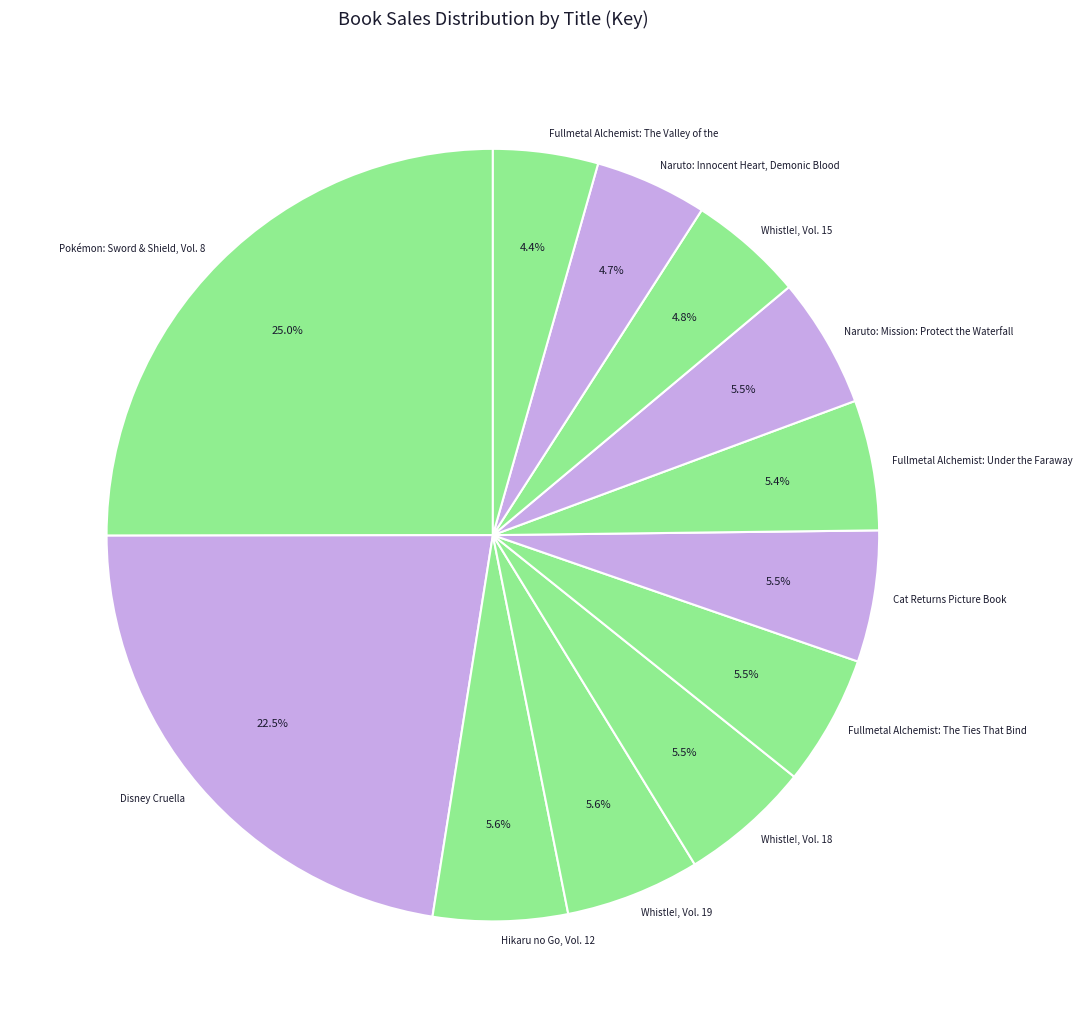

Does Disney Cruella account for over 50% of the chart?

No